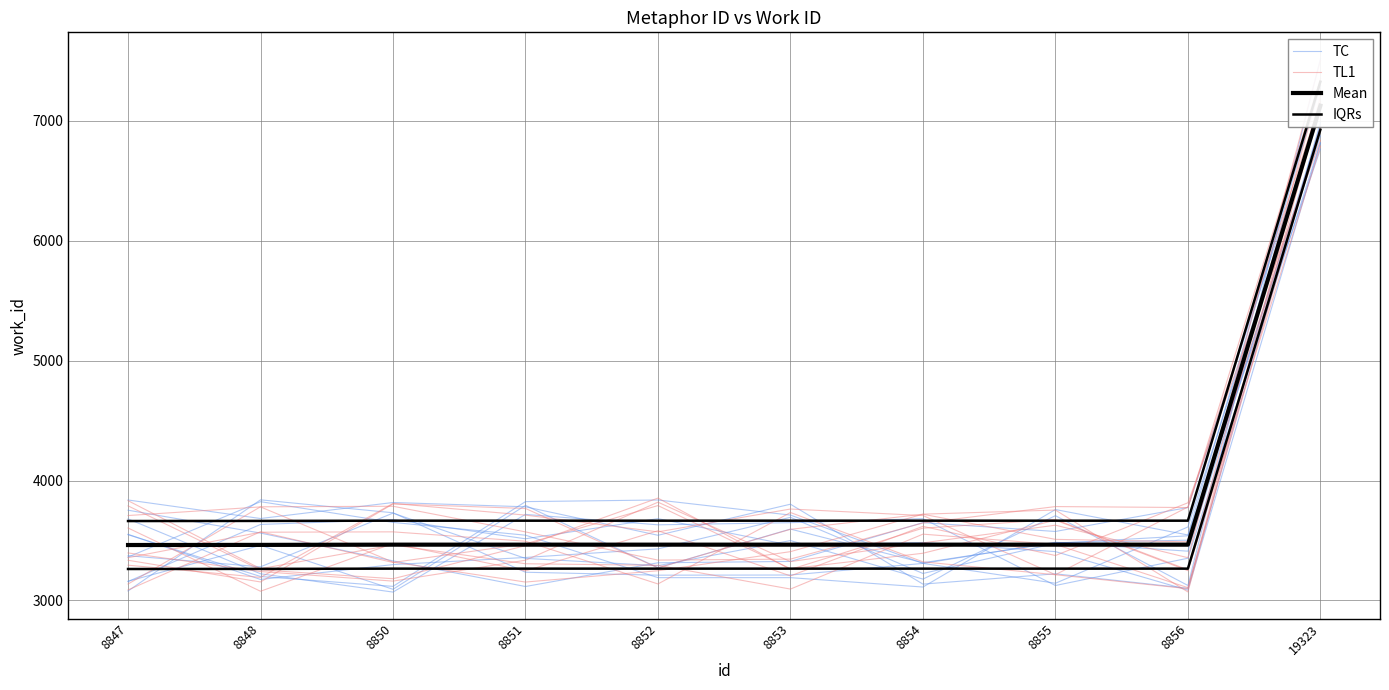

Is it true that IQRs equals 1759.2 at 8854?

False